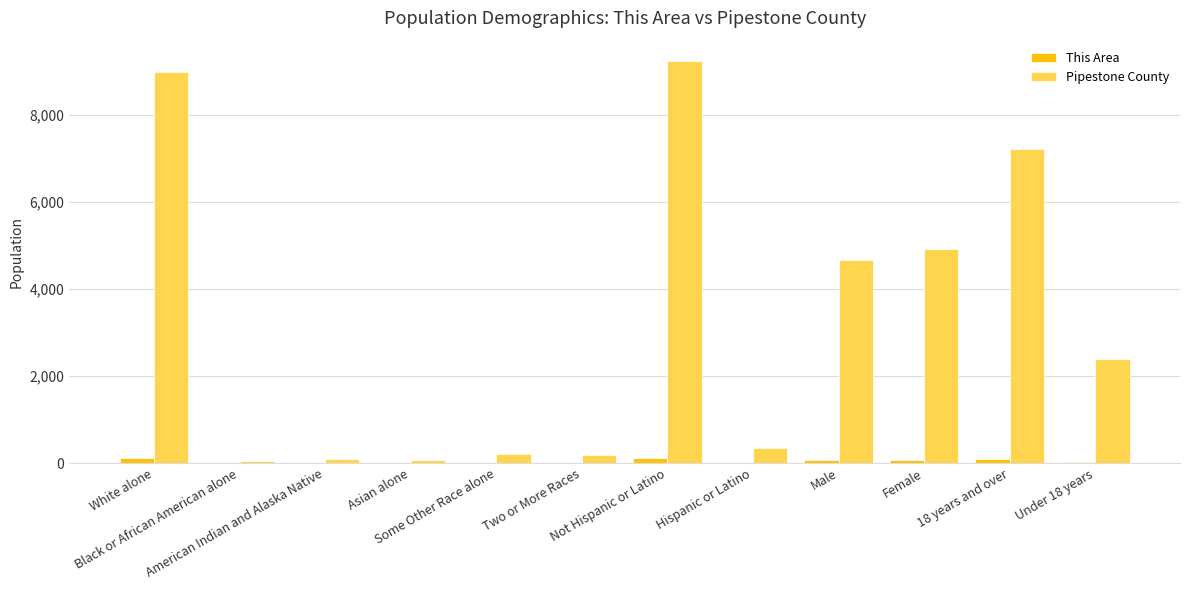

What is the sum of all Pipestone County values?

38384